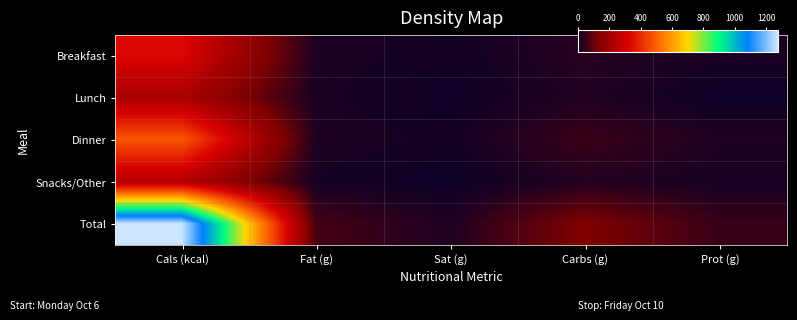

At how many categories does at least one series exceed 857?

1